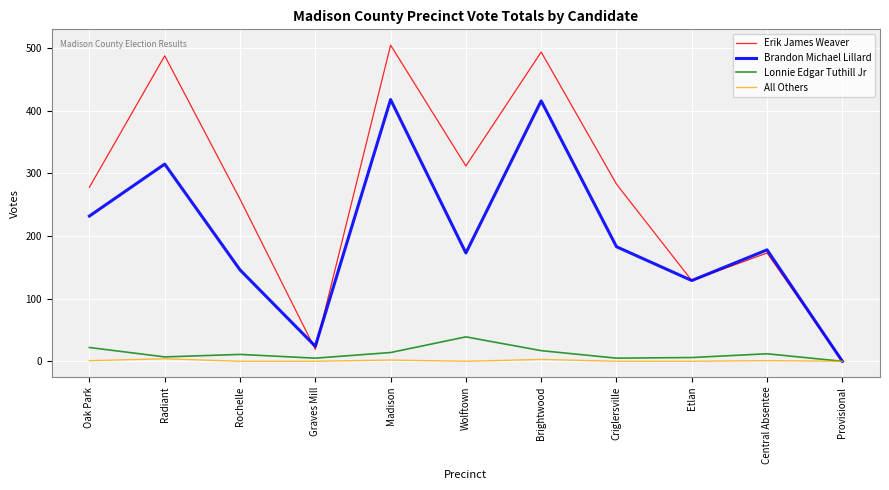

What is the maximum value for Erik James Weaver?

505